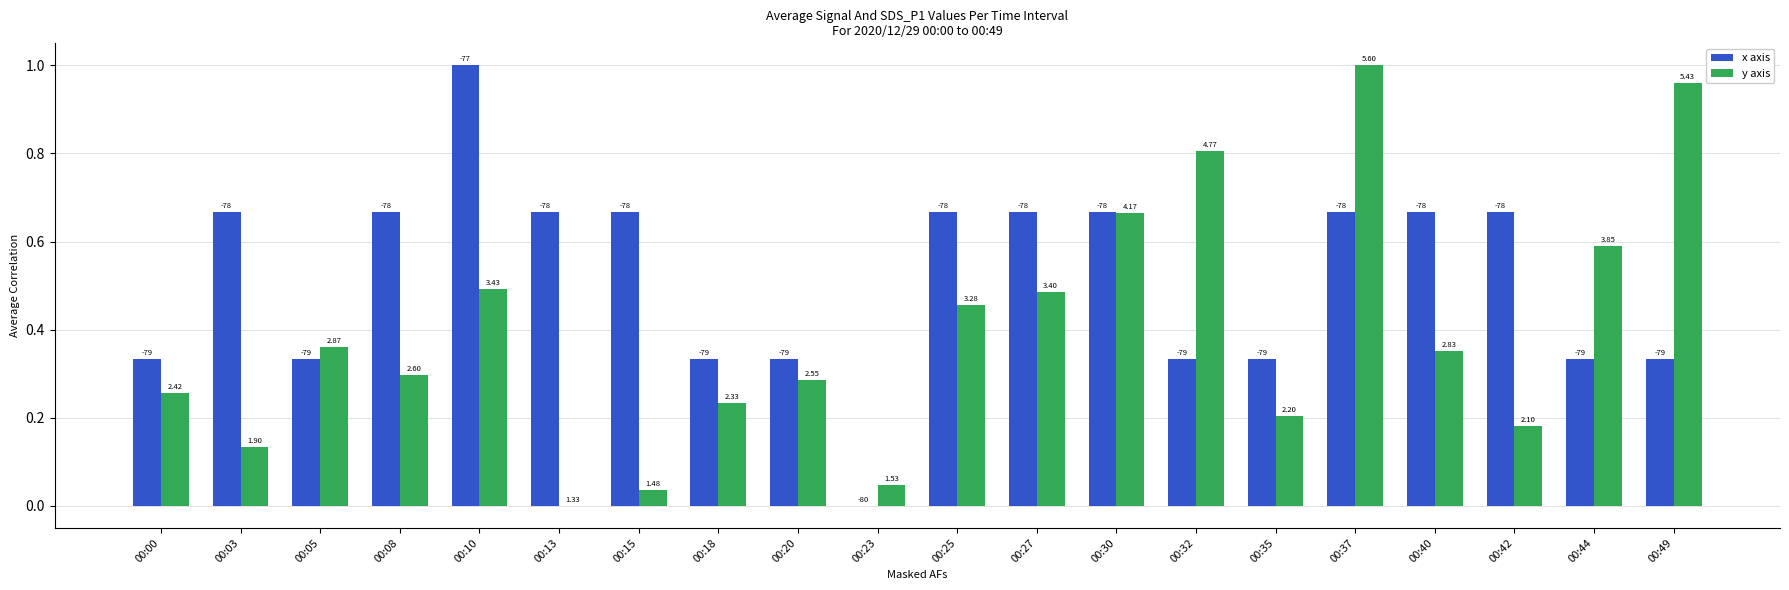

Reading left to right, what are all the values shown in this chart?

x axis: 00:00=0.3	00:03=0.7	00:05=0.3	00:08=0.7	00:10=1.0	00:13=0.7	00:15=0.7	00:18=0.3	00:20=0.3	00:23=0.0	00:25=0.7	00:27=0.7	00:30=0.7	00:32=0.3	00:35=0.3	00:37=0.7	00:40=0.7	00:42=0.7	00:44=0.3	00:49=0.3
y axis: 00:00=0.3	00:03=0.1	00:05=0.4	00:08=0.3	00:10=0.5	00:13=0.0	00:15=0.0	00:18=0.2	00:20=0.3	00:23=0.0	00:25=0.5	00:27=0.5	00:30=0.7	00:32=0.8	00:35=0.2	00:37=1.0	00:40=0.4	00:42=0.2	00:44=0.6	00:49=1.0